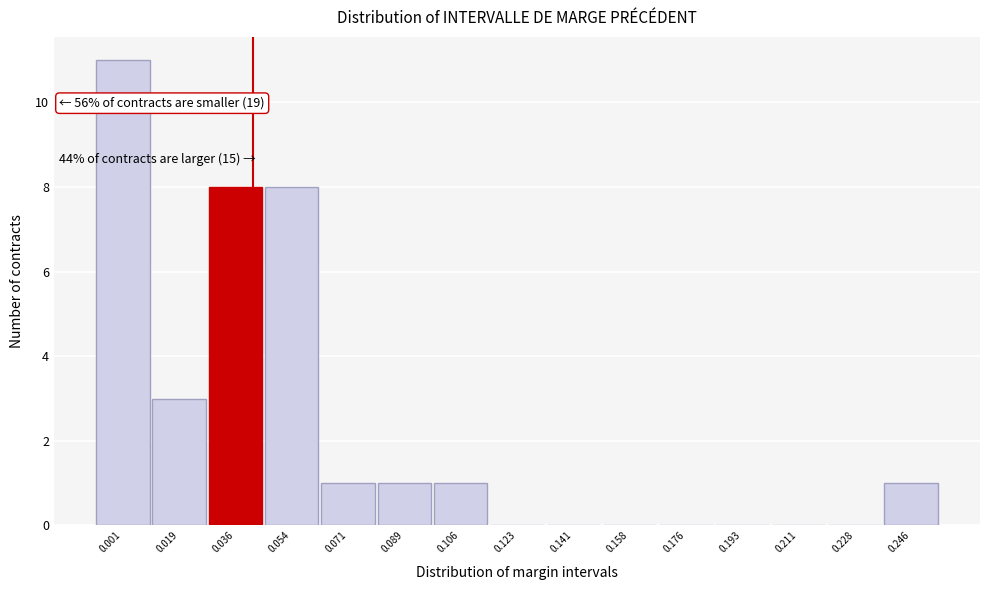

Reading left to right, list all the values displayed in this chart.

0.001=11	0.019=3	0.036=8	0.054=8	0.071=1	0.089=1	0.106=1	0.123=0	0.141=0	0.158=0	0.176=0	0.193=0	0.211=0	0.228=0	0.246=1